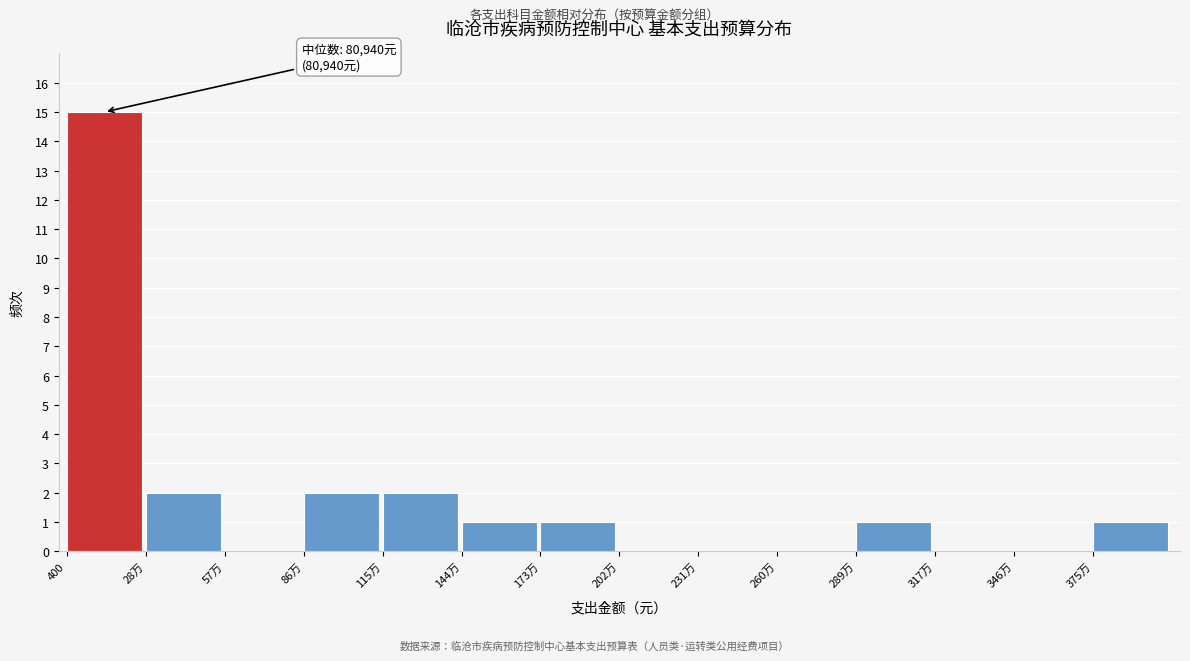

Reading right to left, what are all the values shown in this chart?

375万=1	346万=0	317万=0	289万=1	260万=0	231万=0	202万=0	173万=1	144万=1	115万=2	86万=2	57万=0	28万=2	400=15